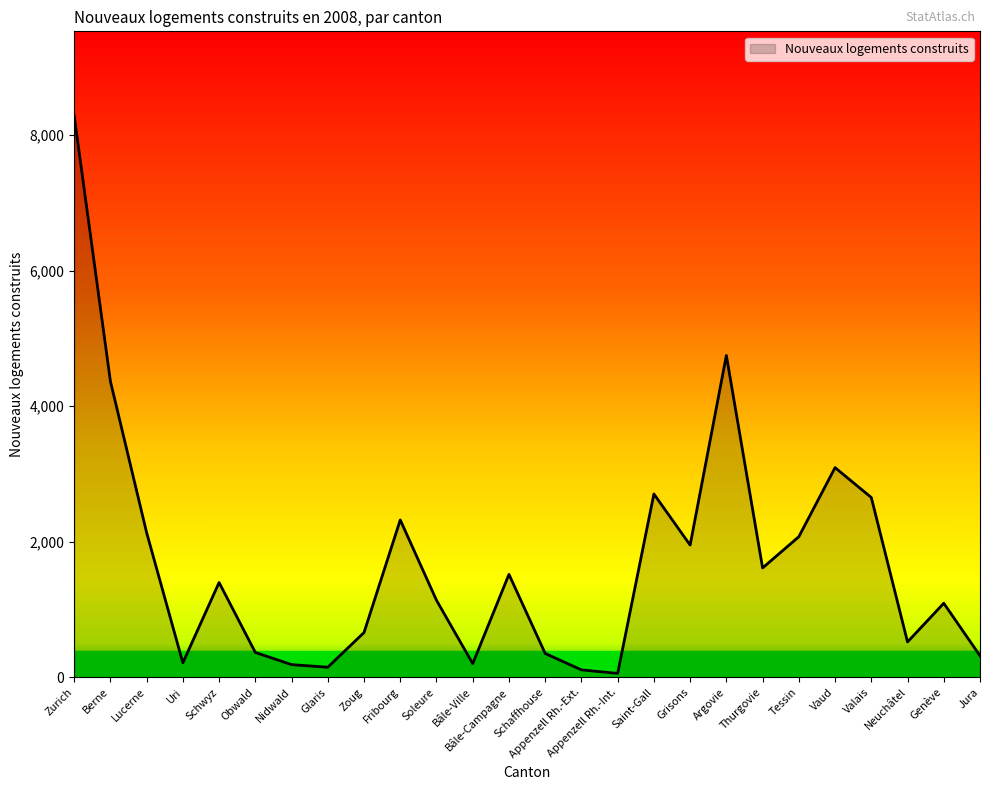

Which label corresponds to the largest value in the chart?

Zurich